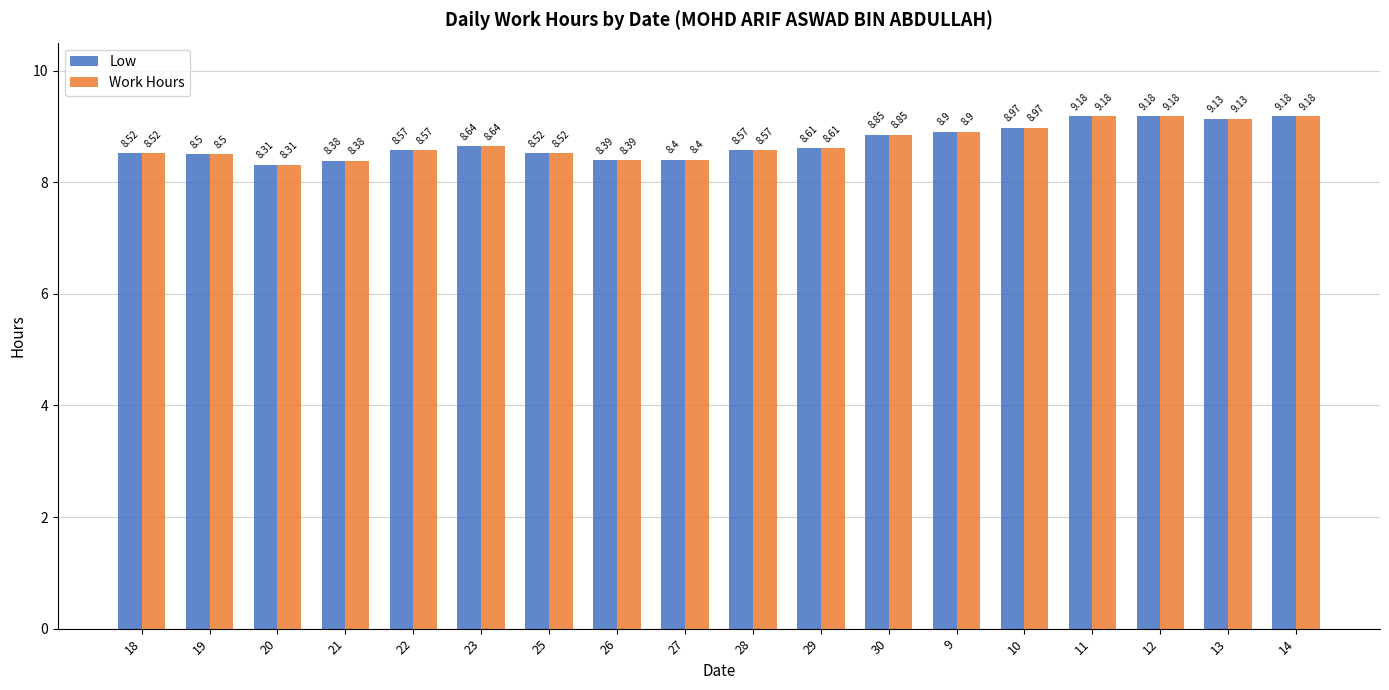

Does the chart contain any negative values?

No